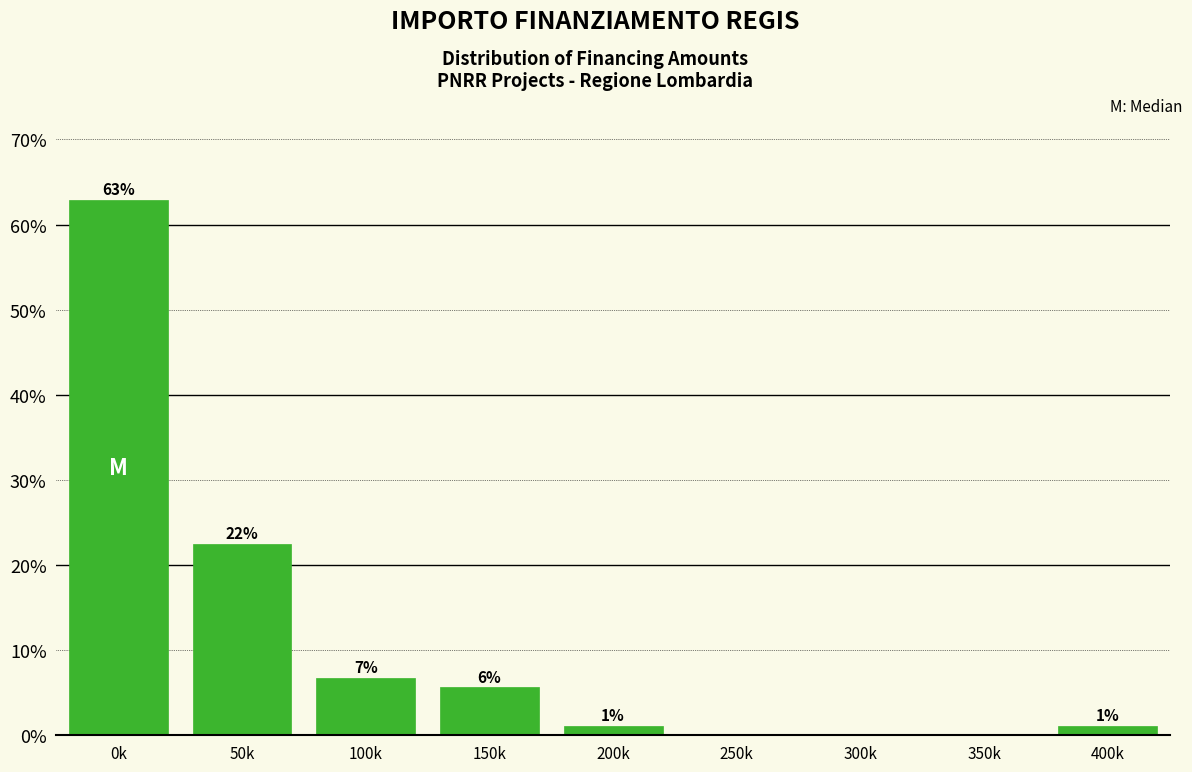

Are the bars horizontal?

No